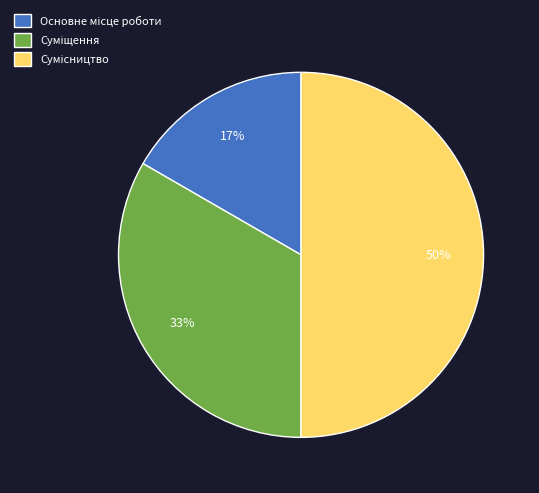

To the nearest percent, what is the average slice percentage?

33%